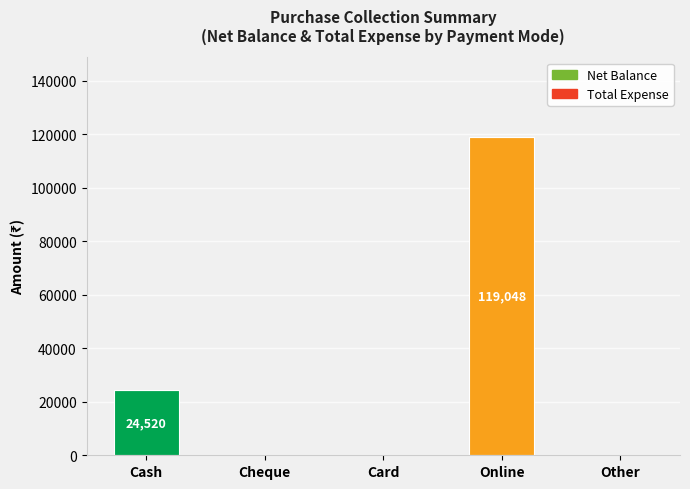

Is it true that Net Balance equals 0 at Card?

True